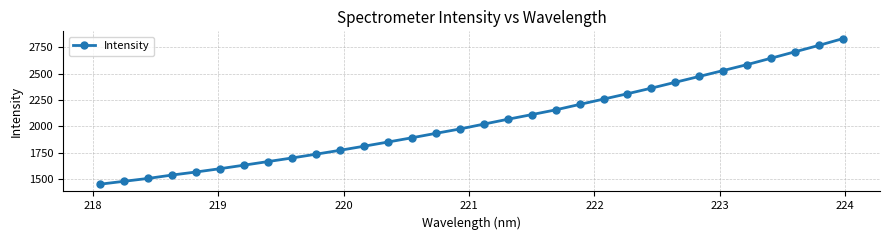

What is the average value?

2047.9